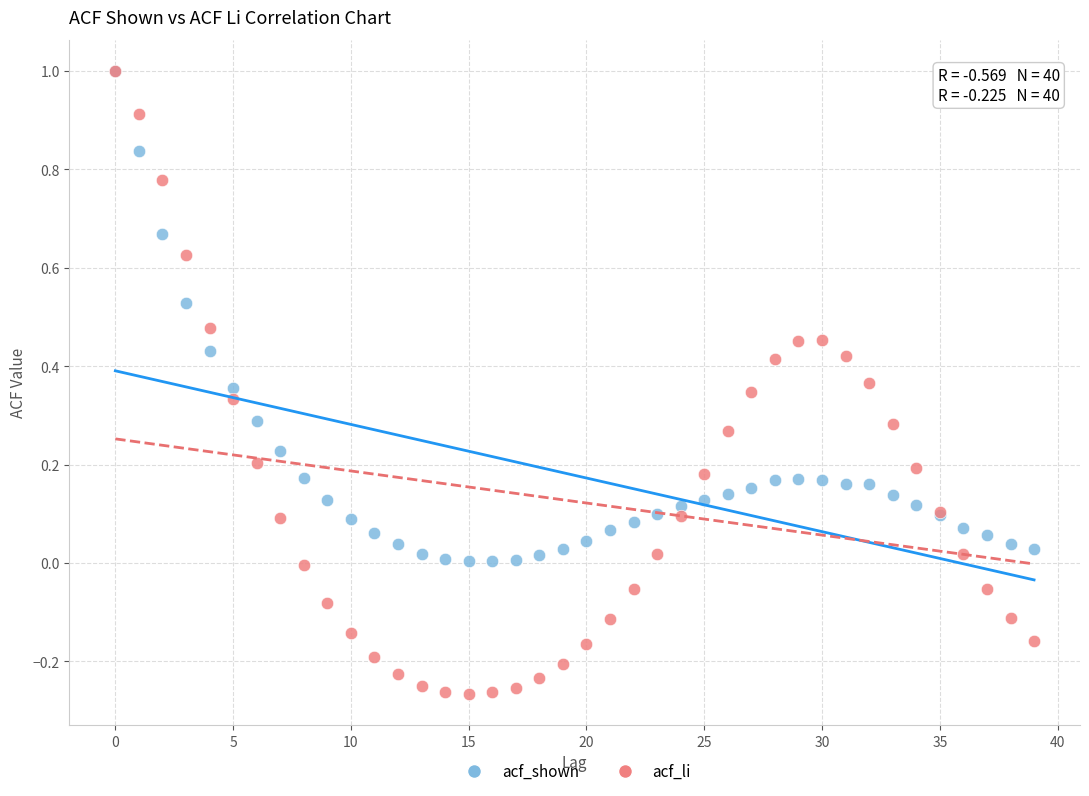

What are all the series names shown in the legend?

acf_shown, acf_li